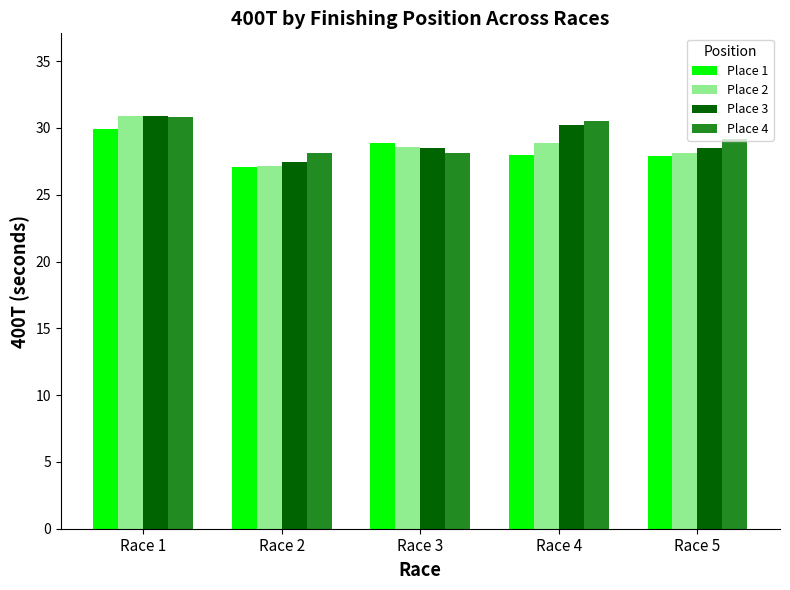

How many distinct data groups are displayed?

4